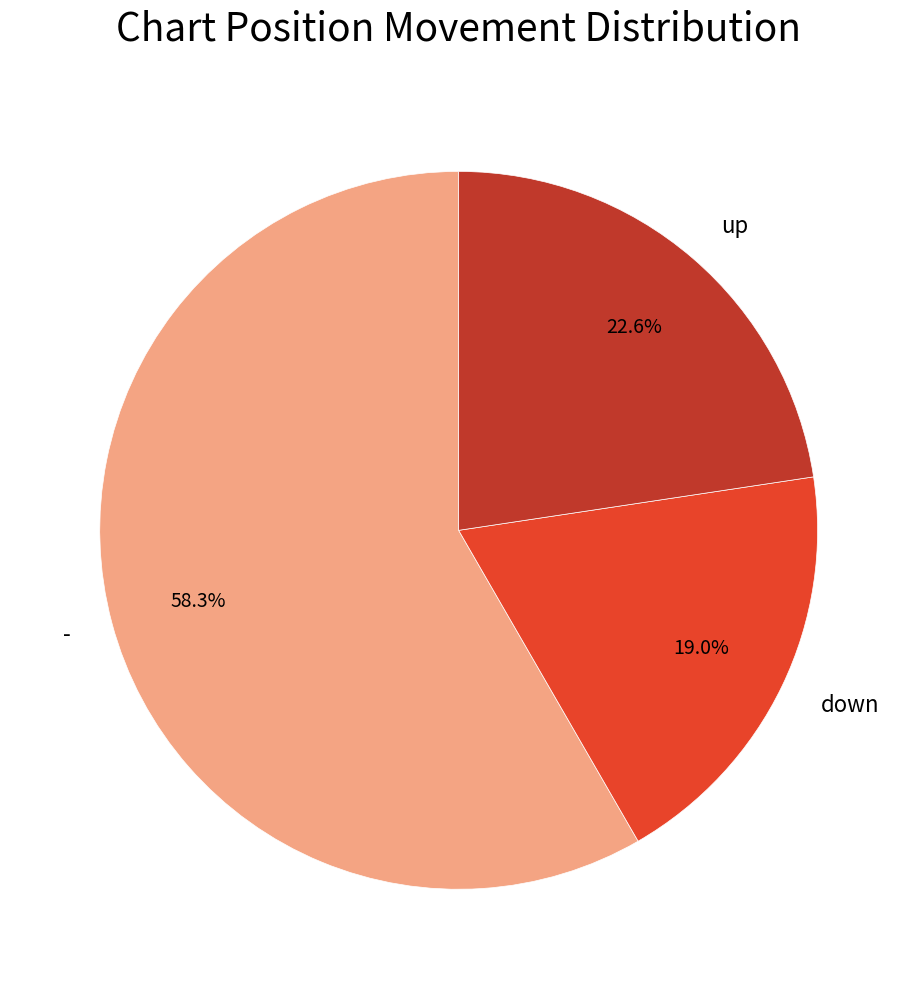

How much of the chart is everything except up?

77.4%